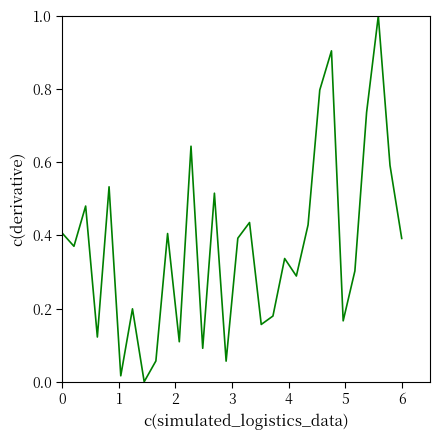

What is the difference between the maximum and minimum values?

1.0